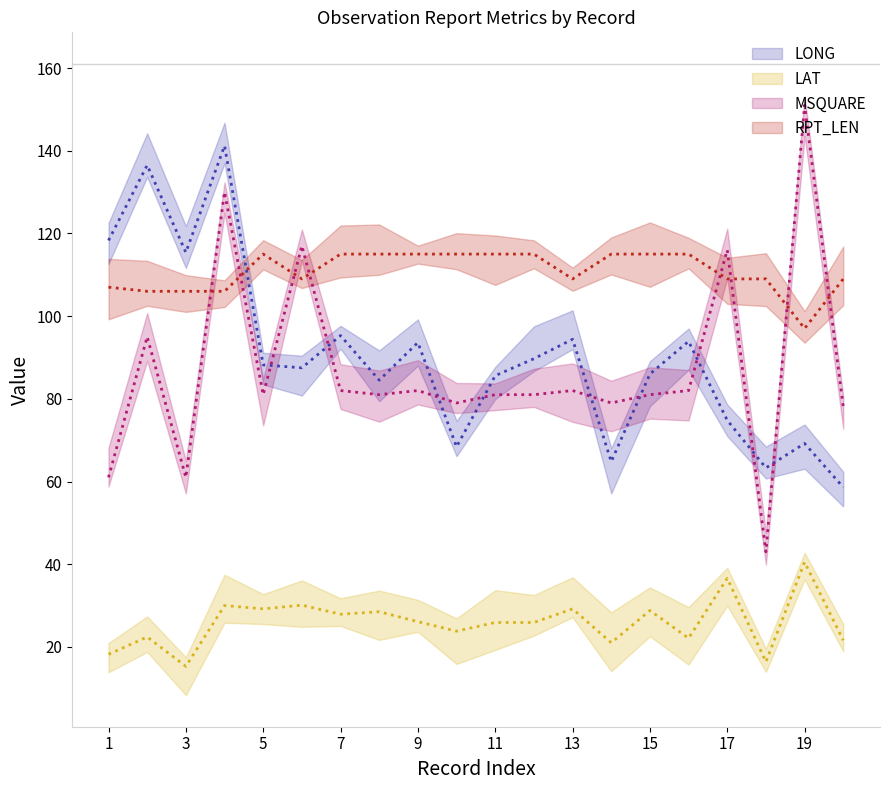

True or false: LAT and LONG cross at least once.

False